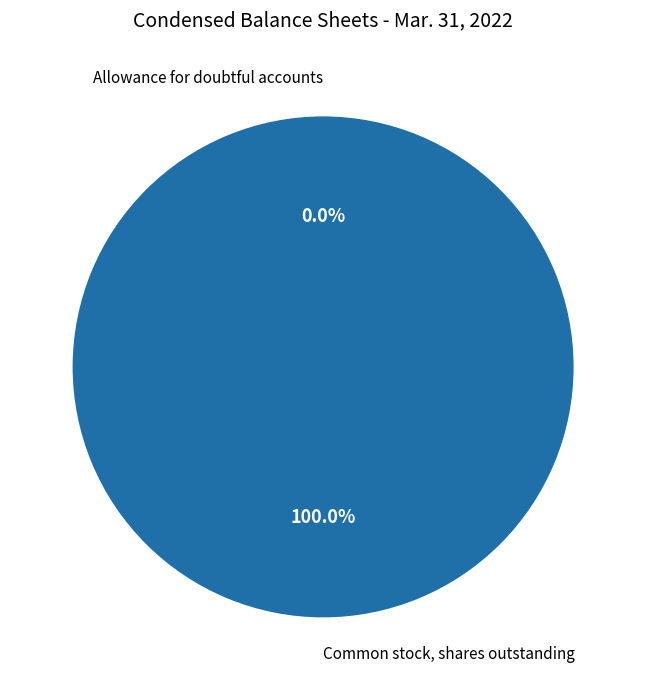

What is the largest slice in the pie chart?

Common stock, shares outstanding